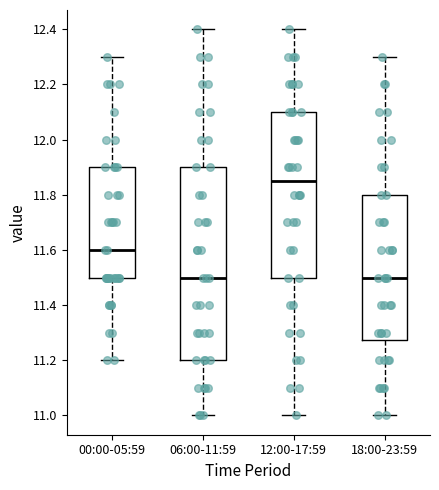

Comparing the boxes themselves (not the whiskers), which one is the tallest?

06:00-11:59